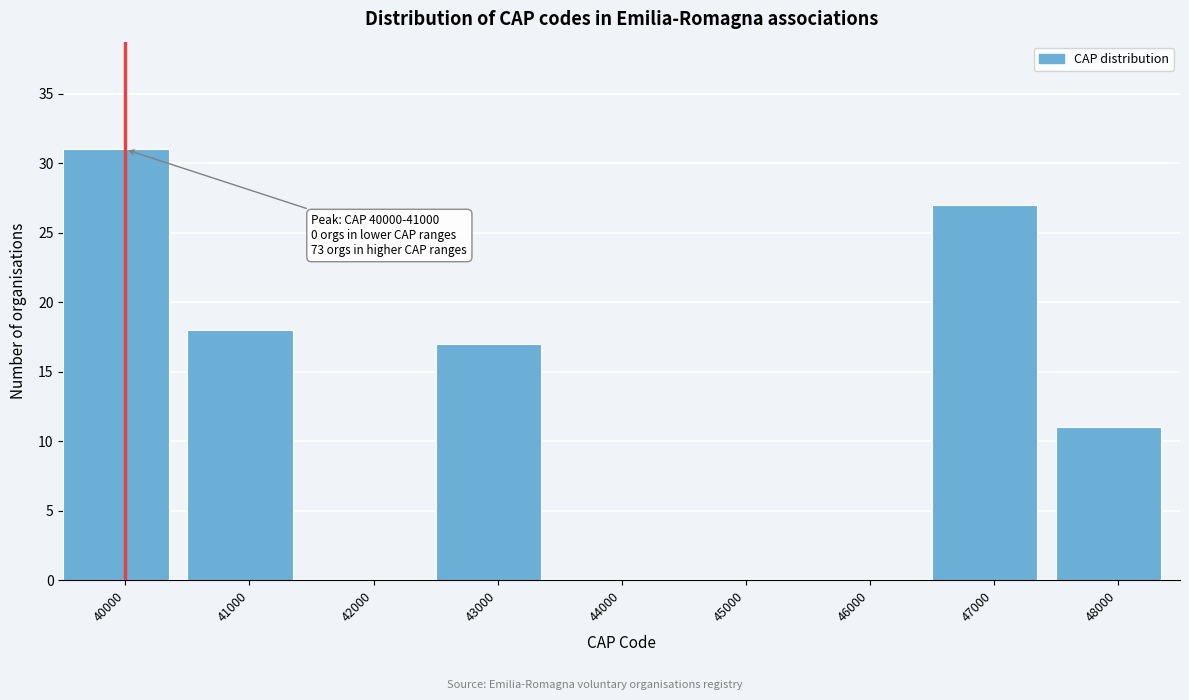

Reading left to right, what are all the values shown in this chart?

40000=31	41000=18	42000=0	43000=17	44000=0	45000=0	46000=0	47000=27	48000=11